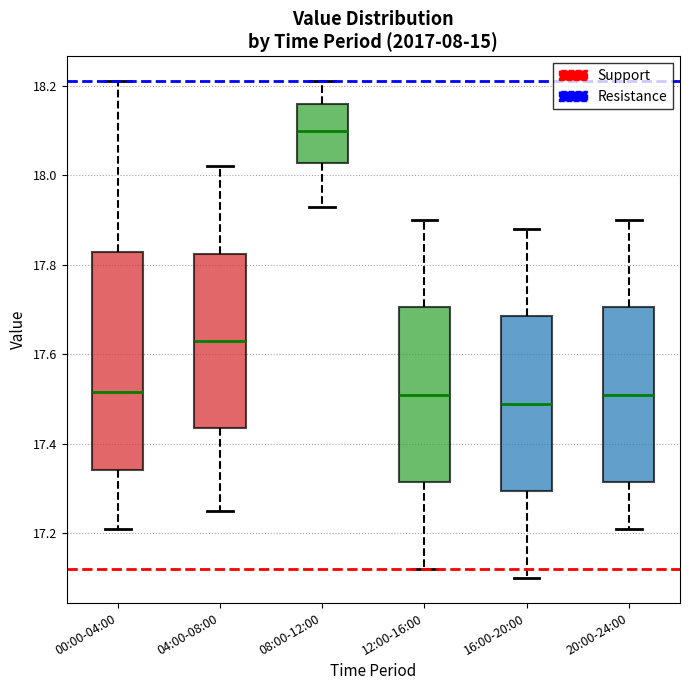

Comparing the boxes themselves (not the whiskers), which one is the tallest?

00:00-04:00